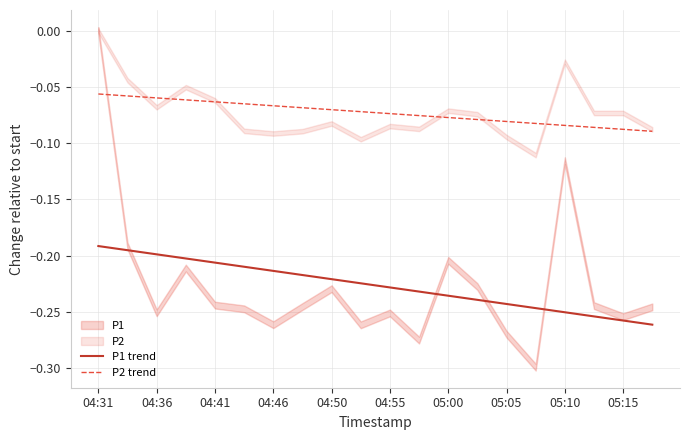

True or false: P2 trend and P1 trend intersect in this chart.

False